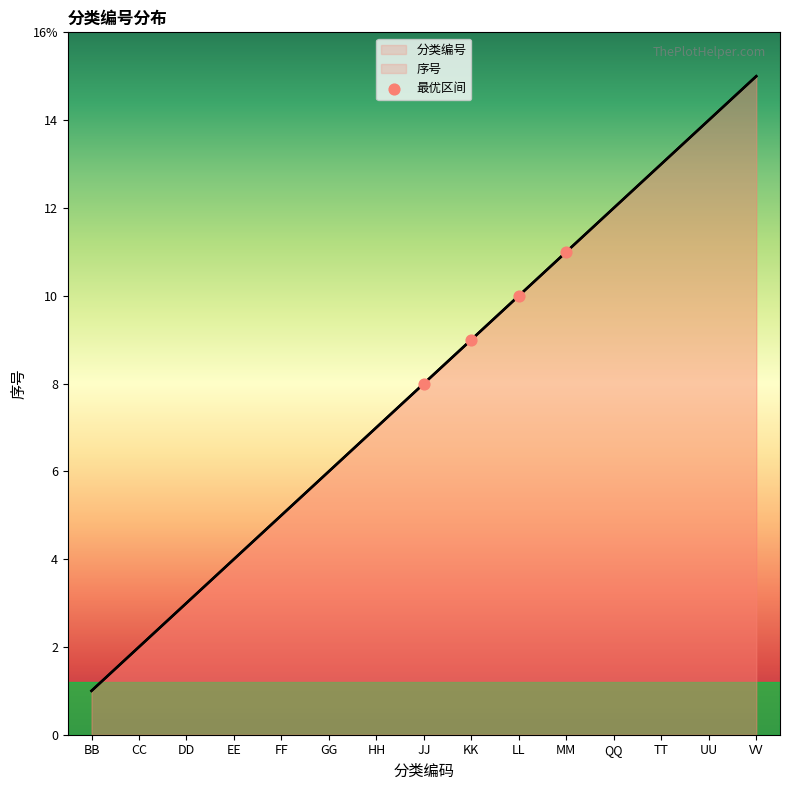

Which series has the largest total across all categories?

分类编号